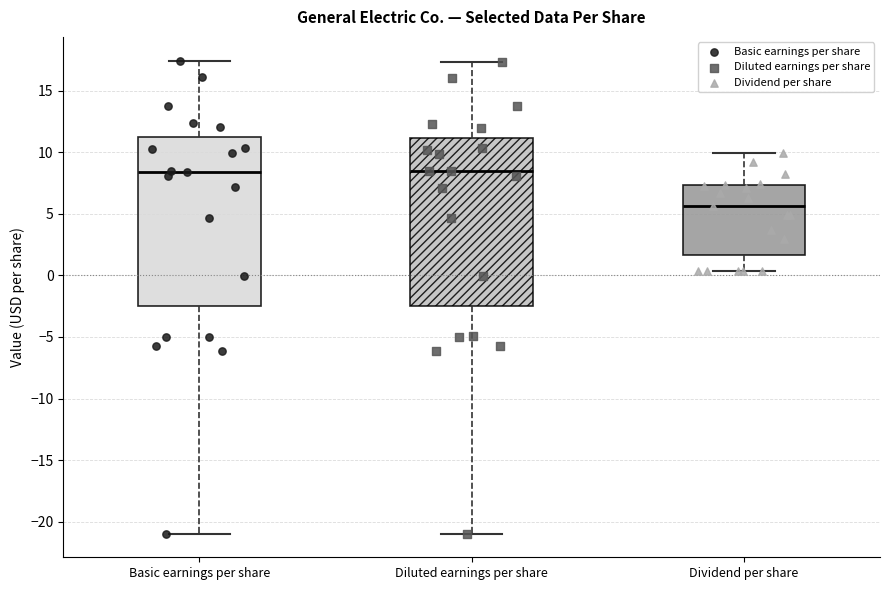

Where is the lower edge of the box for Diluted earnings per share on the y-axis? The values are not printed on the chart, so give them approximately, as read against the axis.

-2.5